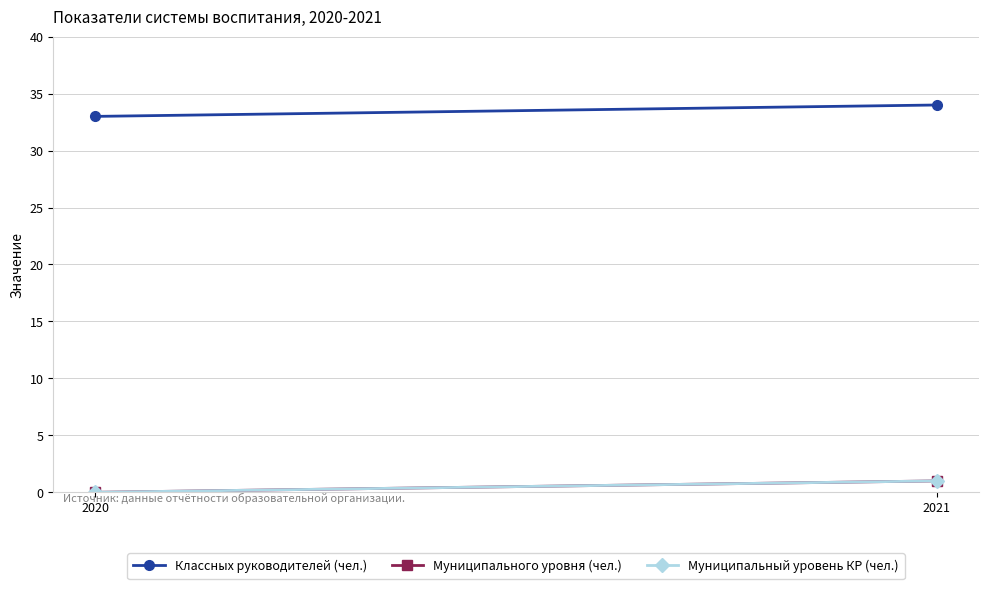

What is the difference between the maximum and minimum values in the Муниципальный уровень КР (чел.) series?

1